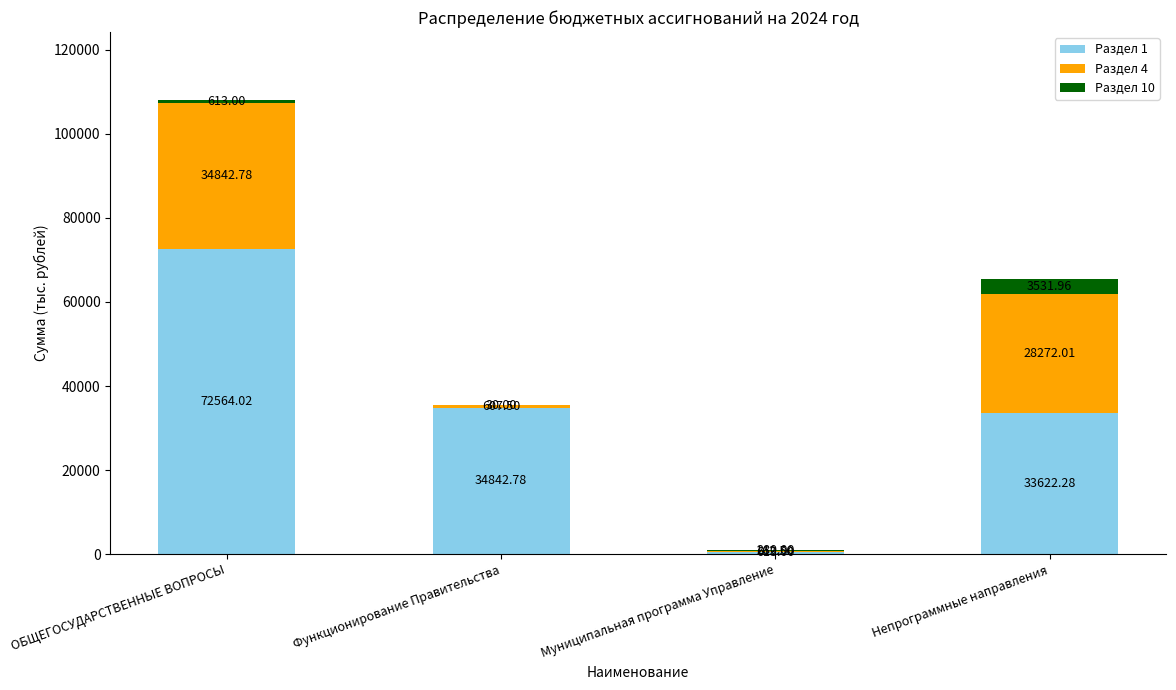

What is the sum of all Раздел 1 values?

141642.1